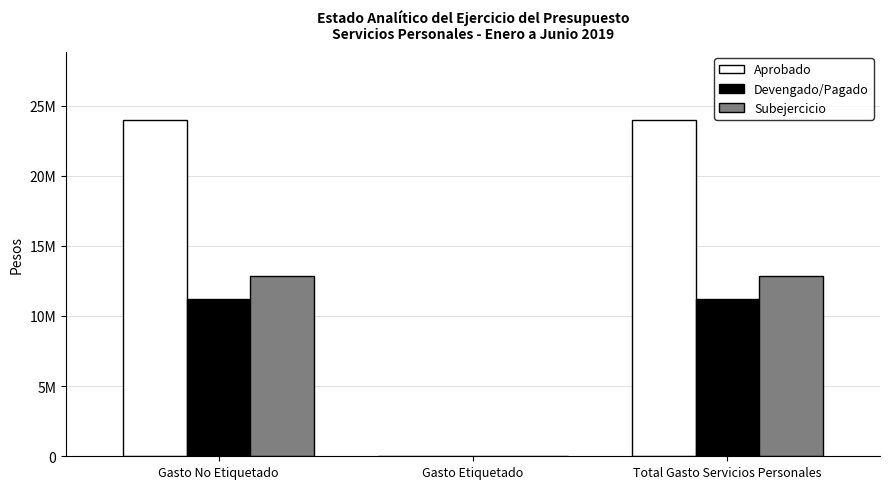

What are all the series names shown in the legend?

Aprobado, Devengado/Pagado, Subejercicio